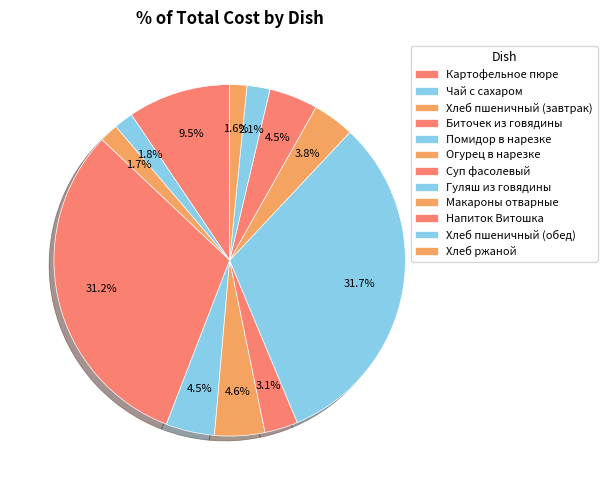

Is there any slice that represents more than half of the pie?

No